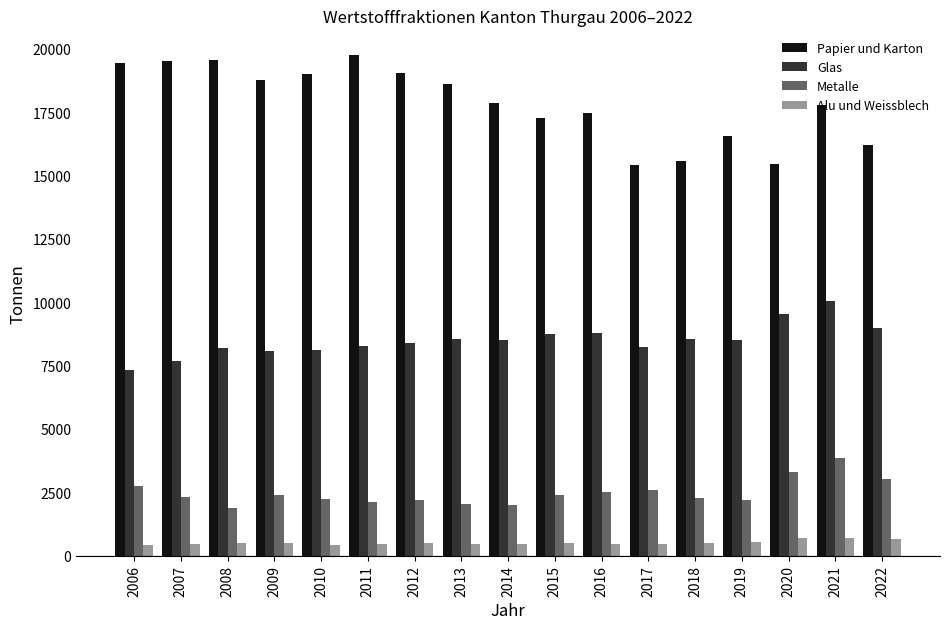

Count the number of data series in this chart.

4